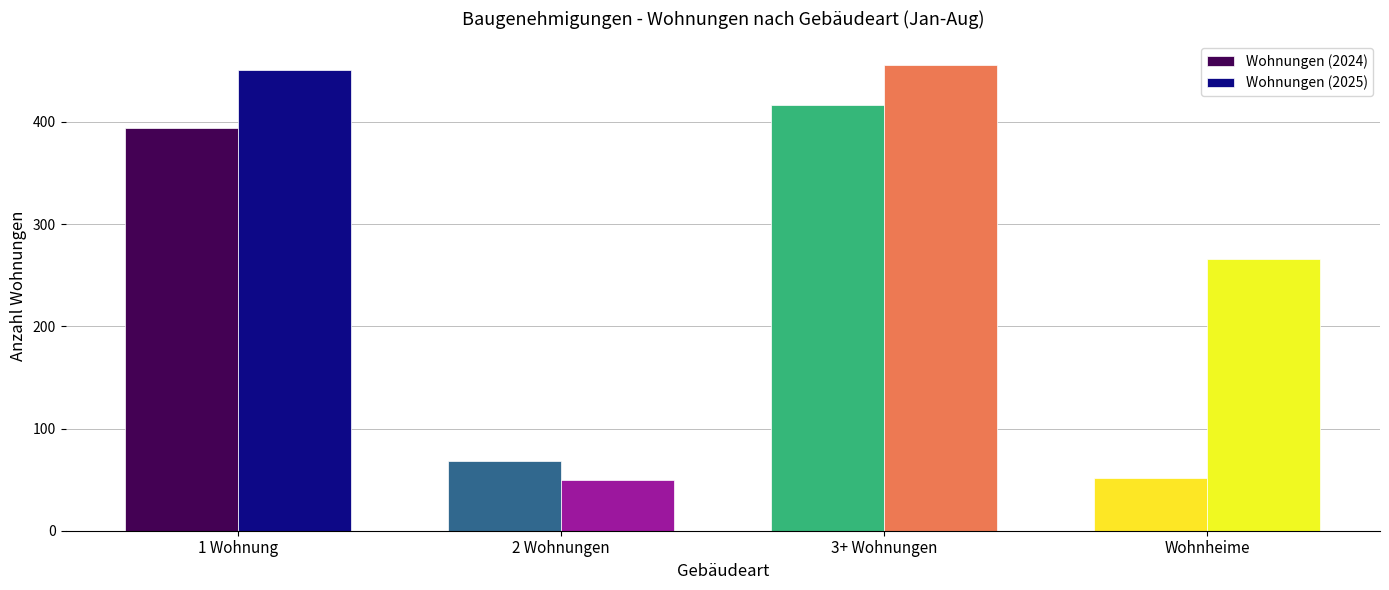

How many groups of bars are there?

4